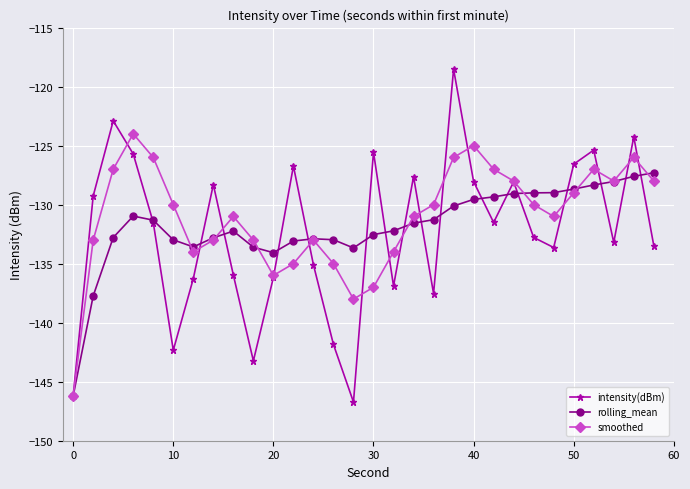

Which series has the widest spread of values?

intensity(dBm)